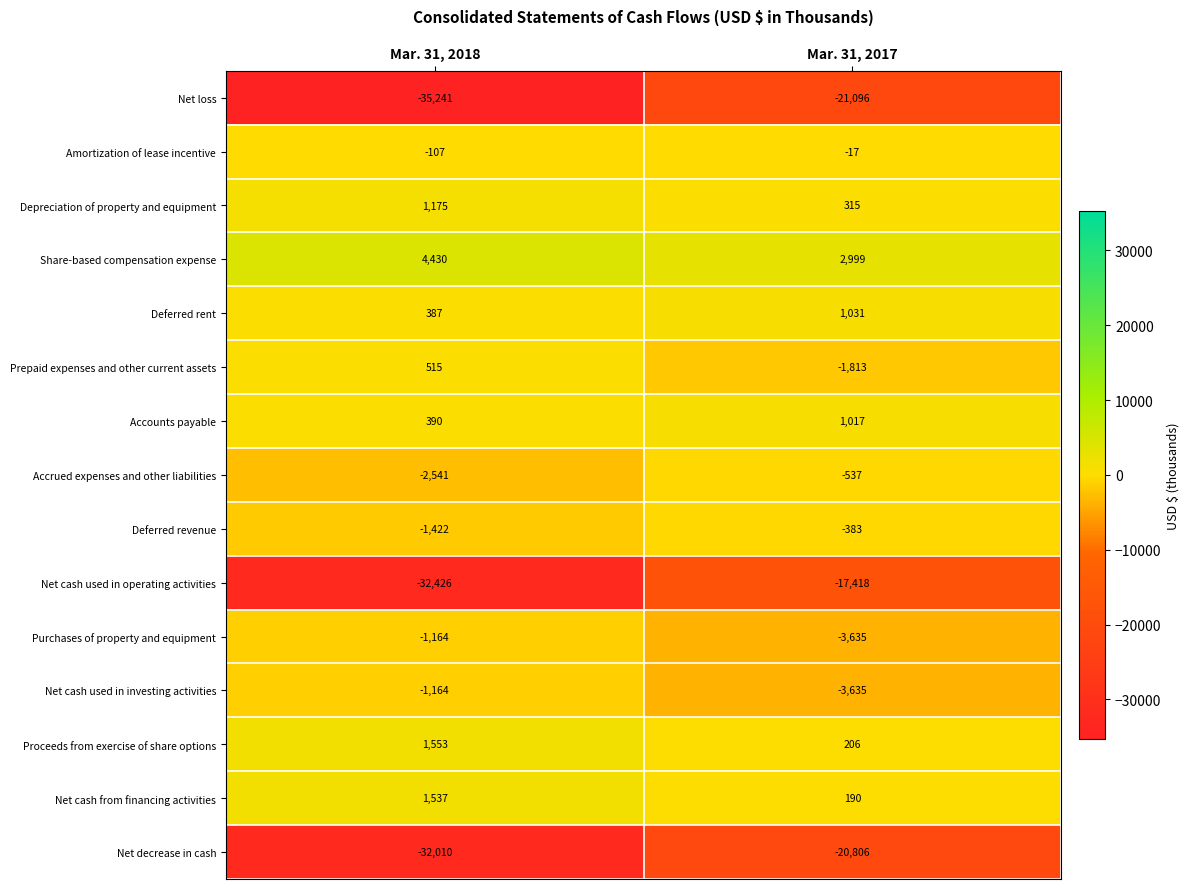

How many data points in Deferred revenue are less than -383?

1